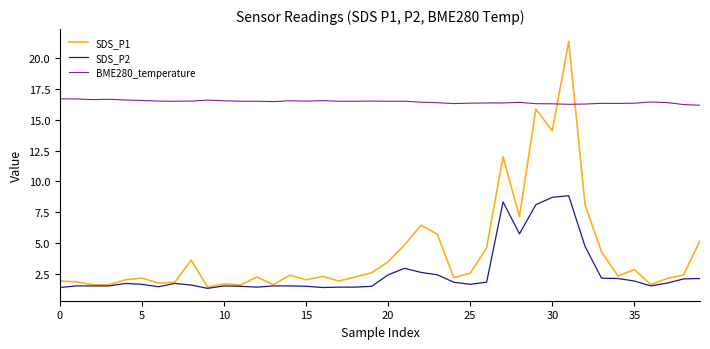

What is the lowest value of the SDS_P2 series?

1.3